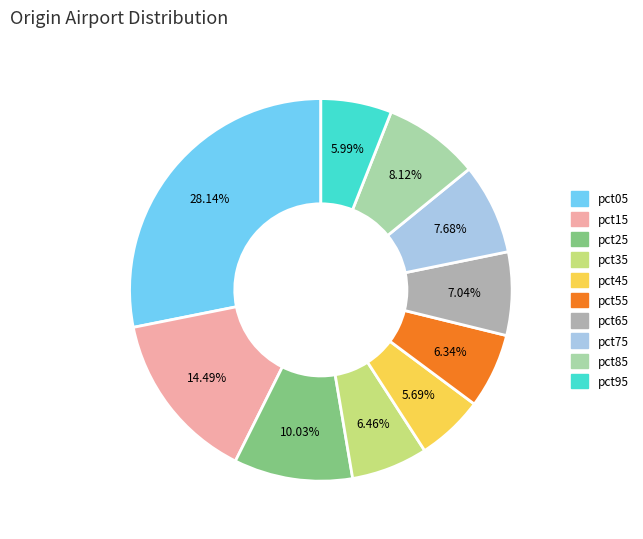

Between pct65 and pct15, which is larger?

pct15